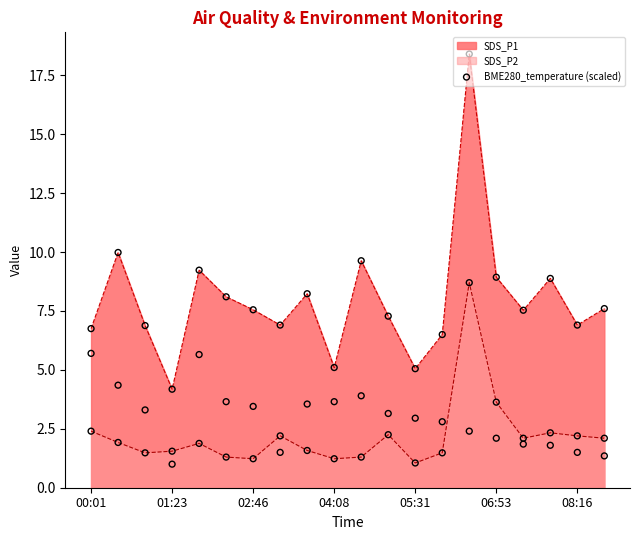

At which label does SDS_P1 reach its minimum?

01:23